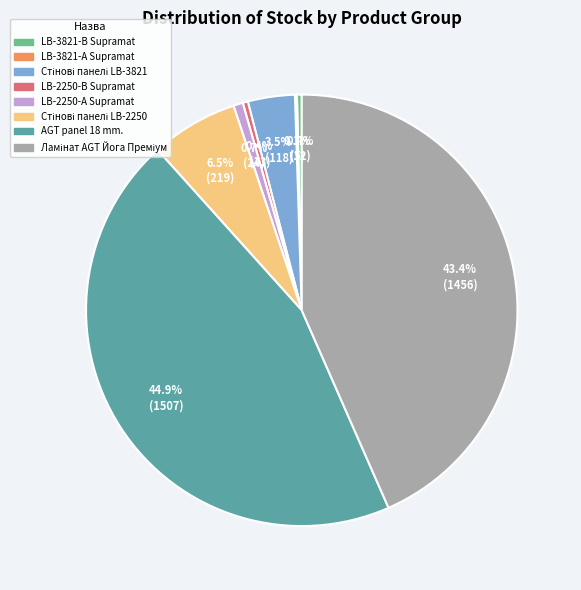

What percentage is the LB-2250-В Supramat slice, to the nearest percent?

0%